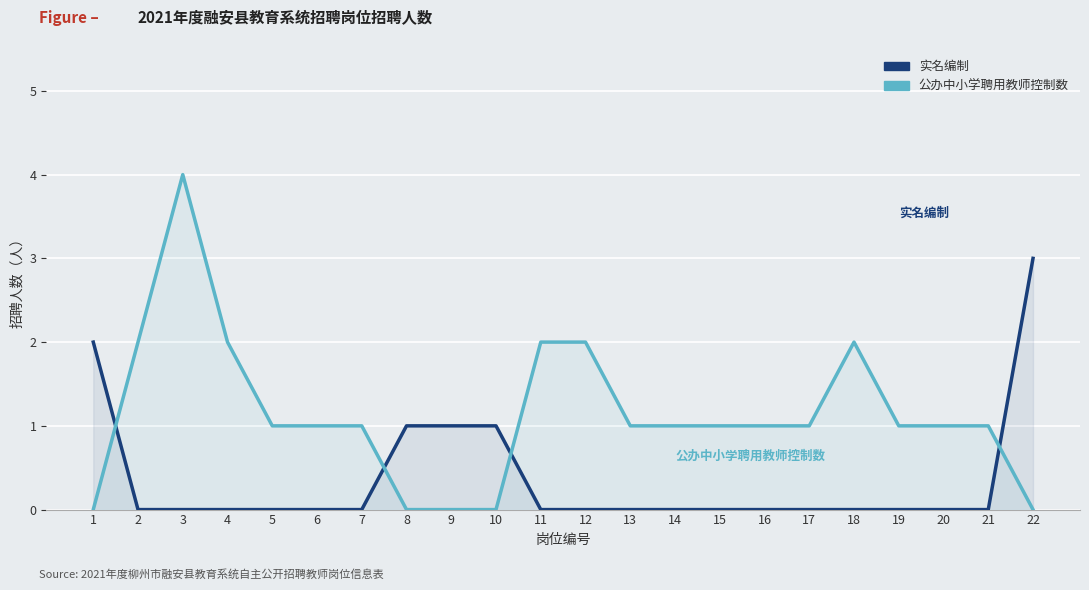

At how many categories does at least one series exceed 3?

1